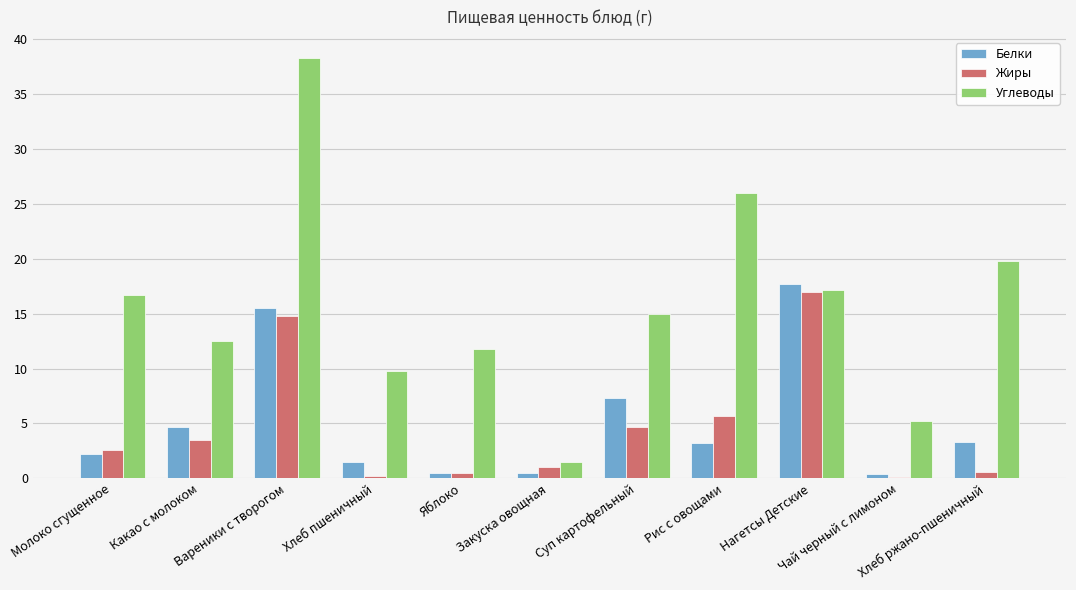

What is the highest value of the Жиры series?

17.0